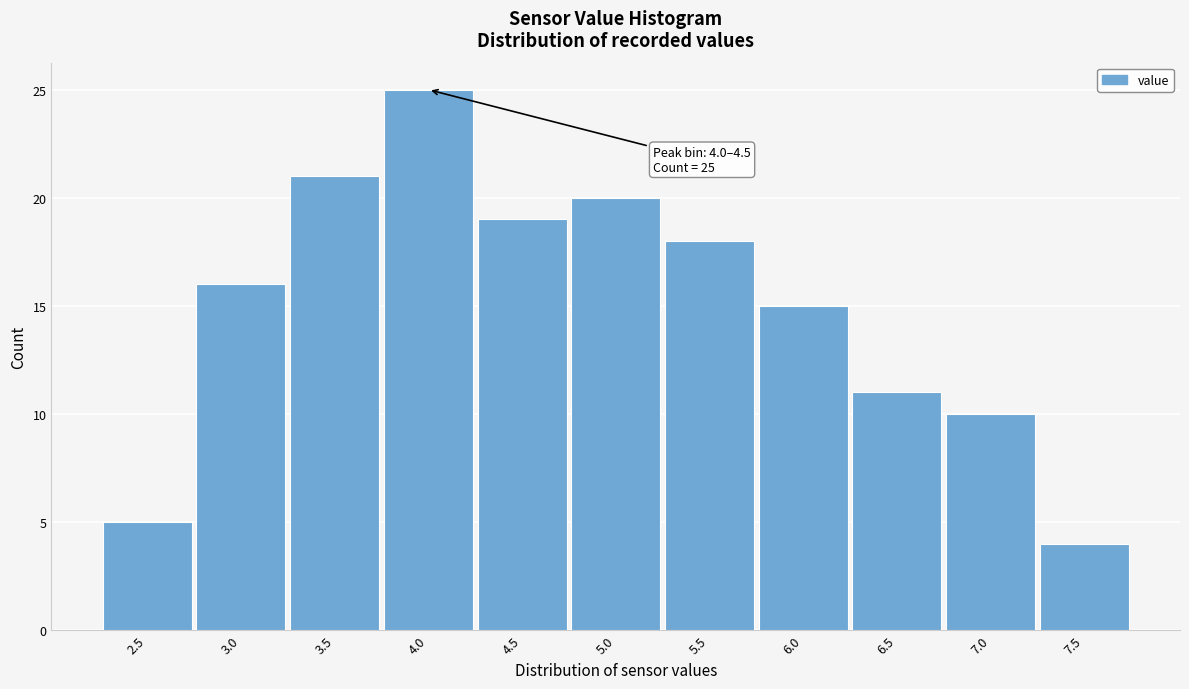

Reading right to left, what are all the values shown in this chart?

7.5=4	7.0=10	6.5=11	6.0=15	5.5=18	5.0=20	4.5=19	4.0=25	3.5=21	3.0=16	2.5=5